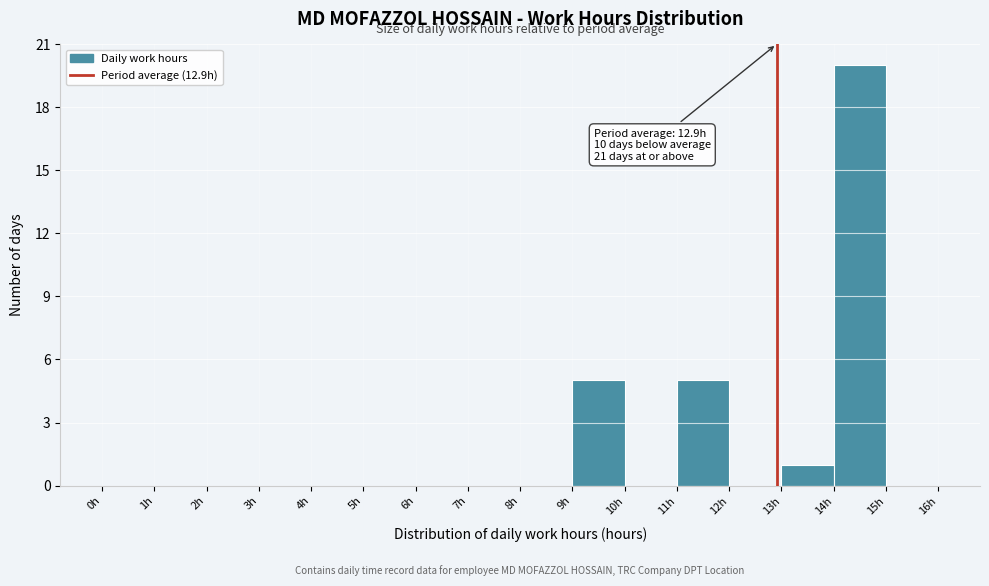

Over which range of the x-axis is the bar tallest?

14 to 15